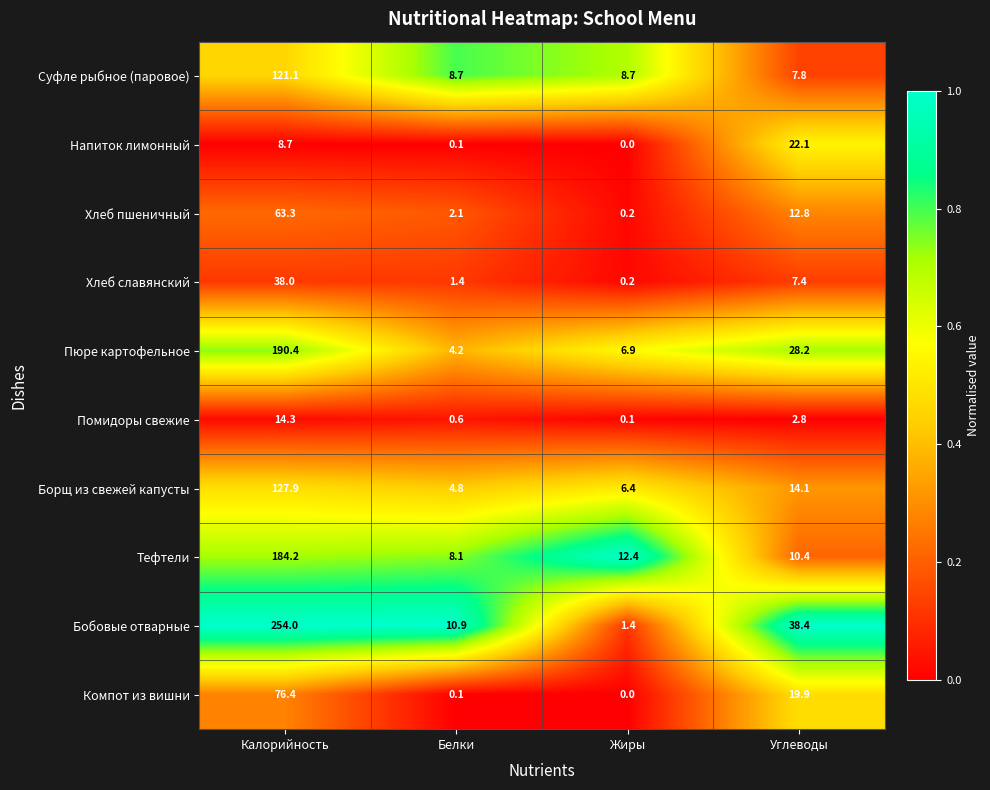

Which series has the largest total across all categories?

Бобовые отварные